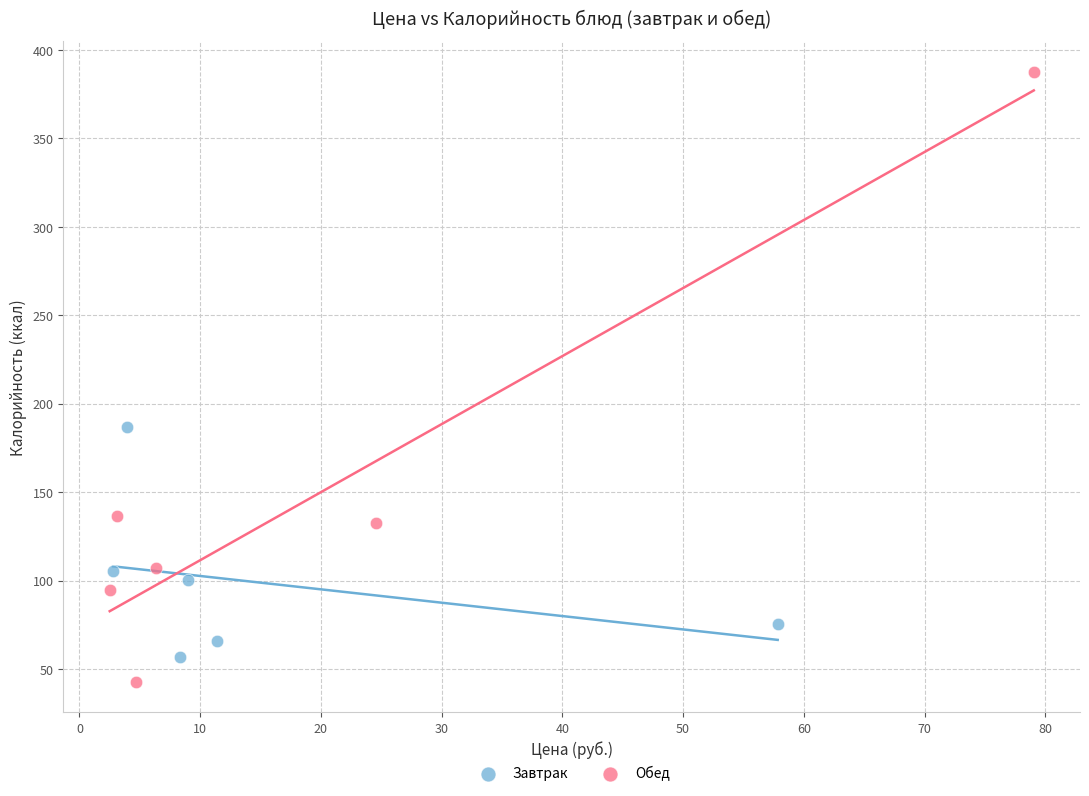

Which series reaches the maximum Y coordinate?

Обед